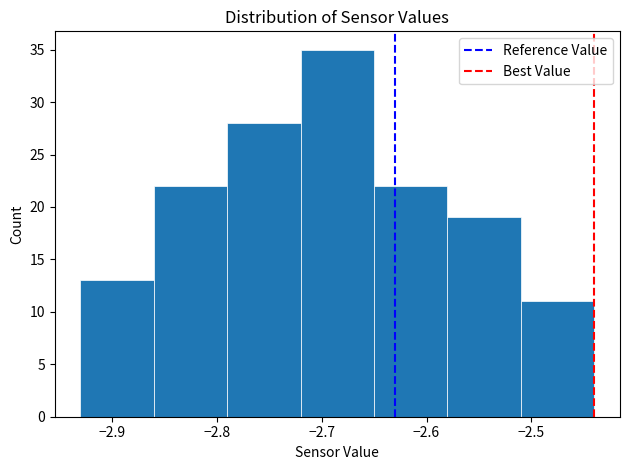

Reading left to right, list every bar in this chart as the range it spans on the x-axis followed by its height. The values are not printed on the chart, so give them approximately, as read against the axis.

-2.93 to -2.86: 13
-2.86 to -2.79: 22
-2.79 to -2.72: 28
-2.72 to -2.65: 35
-2.65 to -2.58: 22
-2.58 to -2.51: 19
-2.51 to -2.44: 11